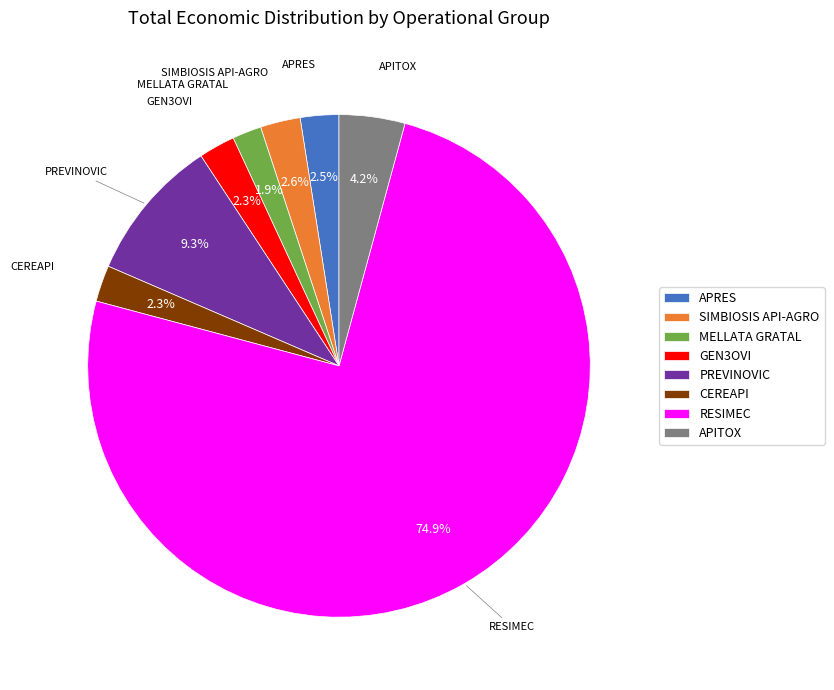

To the nearest percent, what is the combined percentage of MELLATA GRATAL and CEREAPI?

4%